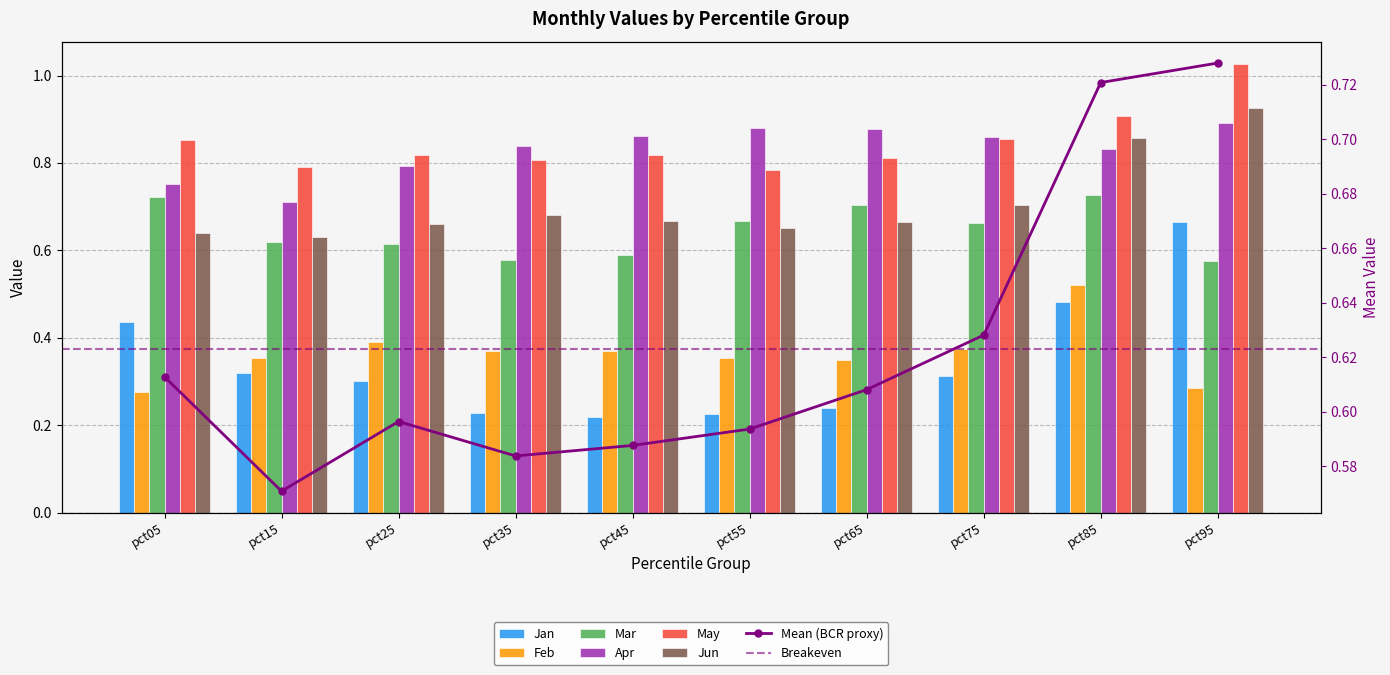

Is the value of Jan at pct05 greater than the value of Feb at pct45?

Yes